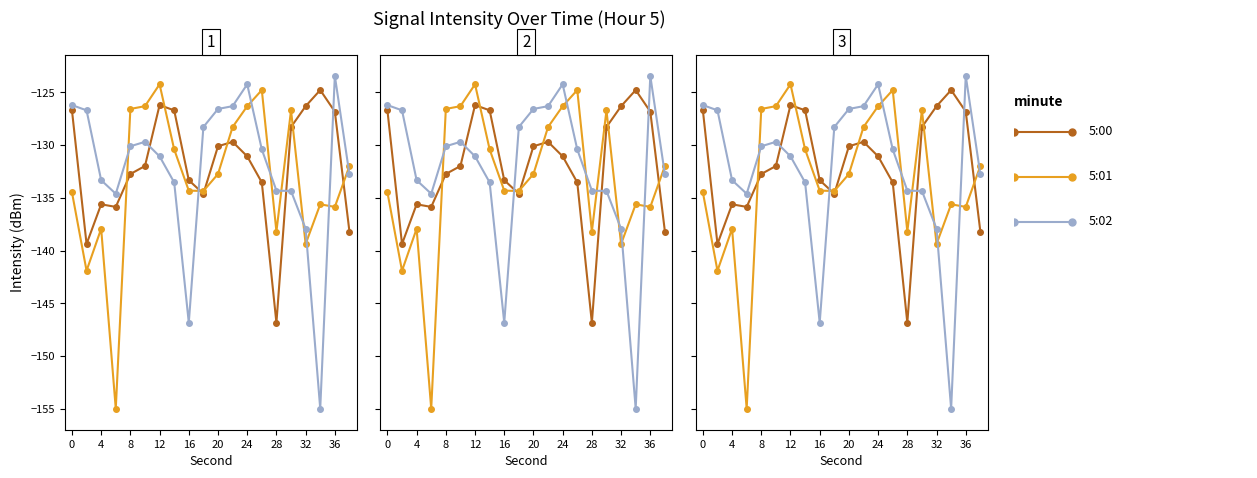

Which series has the largest total across all categories?

5:00